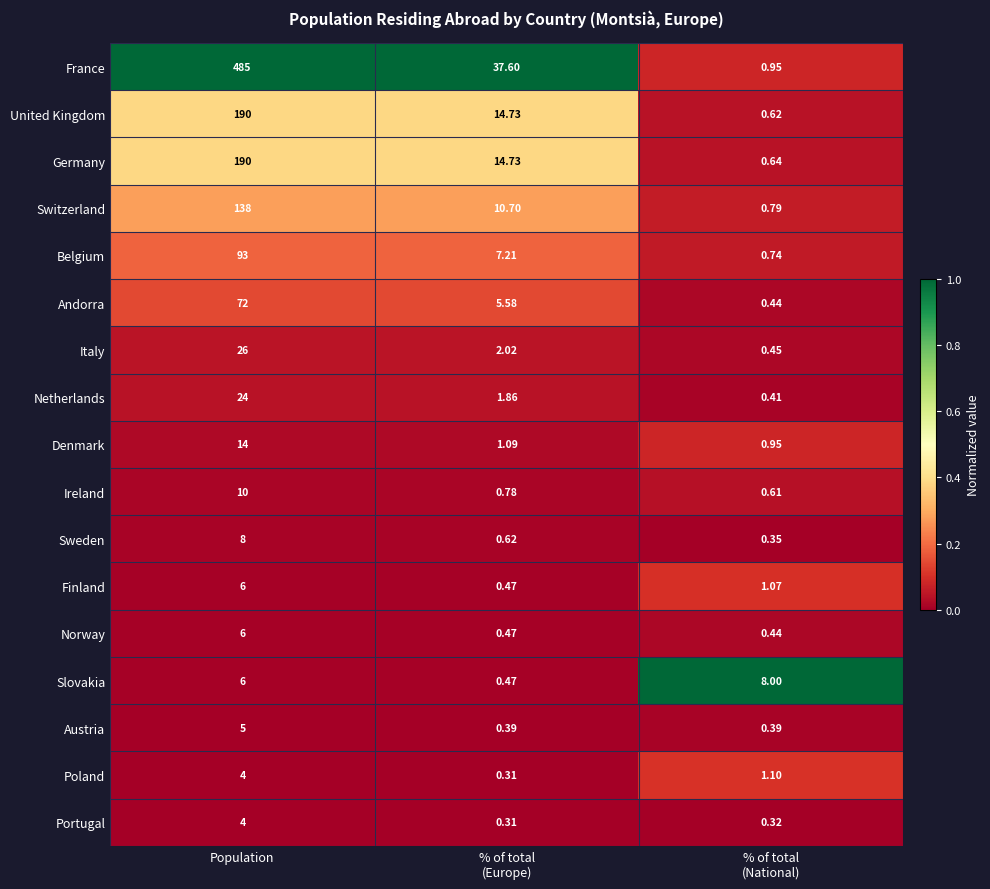

Where does the Denmark series first go above 1?

Population